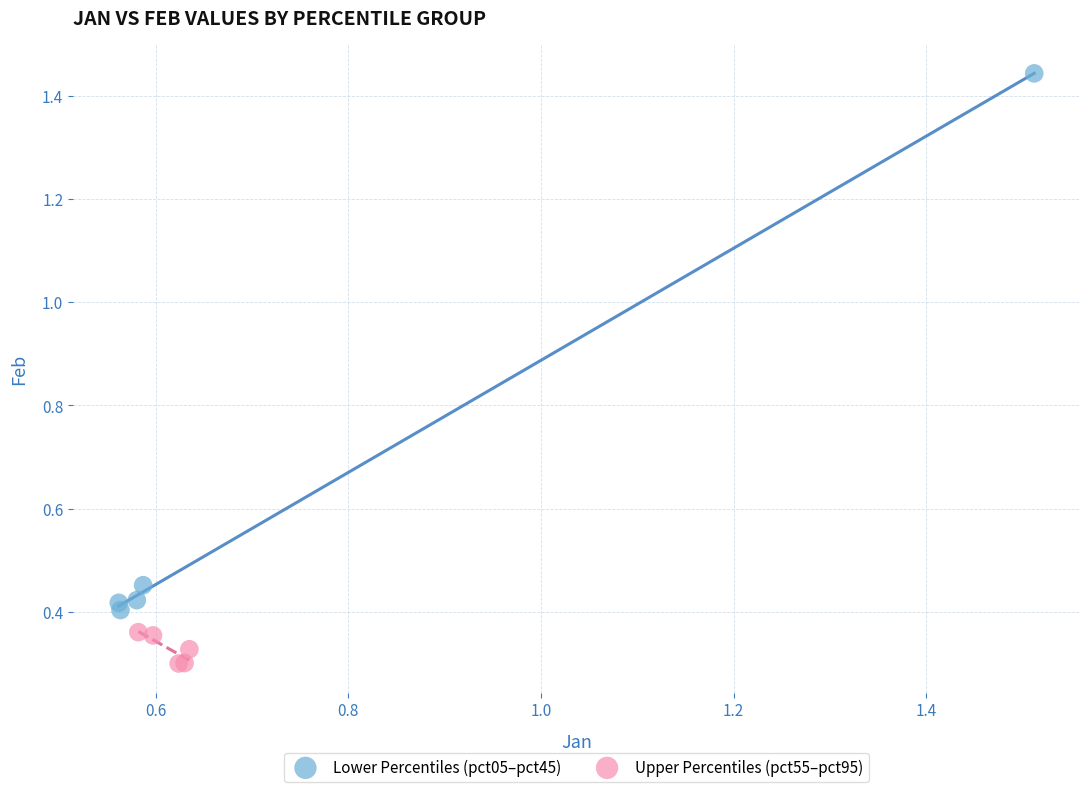

Which series has the largest Y range (max minus min)?

Lower Percentiles (pct05–pct45)